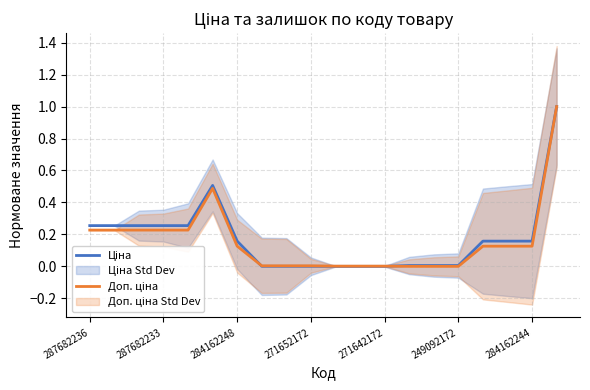

Which series ends up on top after the final intersection of Доп. ціна and Ціна?

Ціна